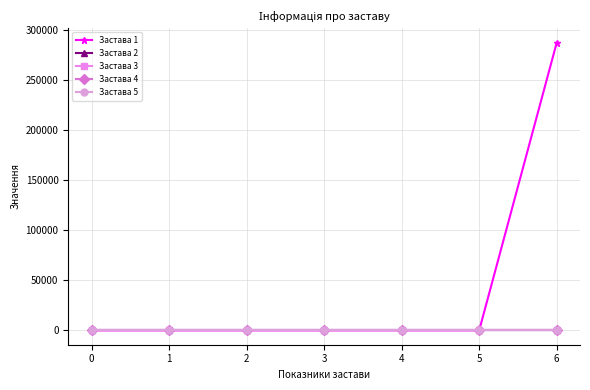

Reading right to left, extract all data points from this chart.

Застава 1: 6=287100	5=0	4=0	3=0	2=0	1=0	0=0
Застава 2: 6=0	5=0	4=0	3=0	2=0	1=0	0=0
Застава 3: 6=0	5=0	4=0	3=0	2=0	1=0	0=0
Застава 4: 6=0	5=0	4=0	3=0	2=0	1=0	0=0
Застава 5: 6=0	5=0	4=0	3=0	2=0	1=0	0=0